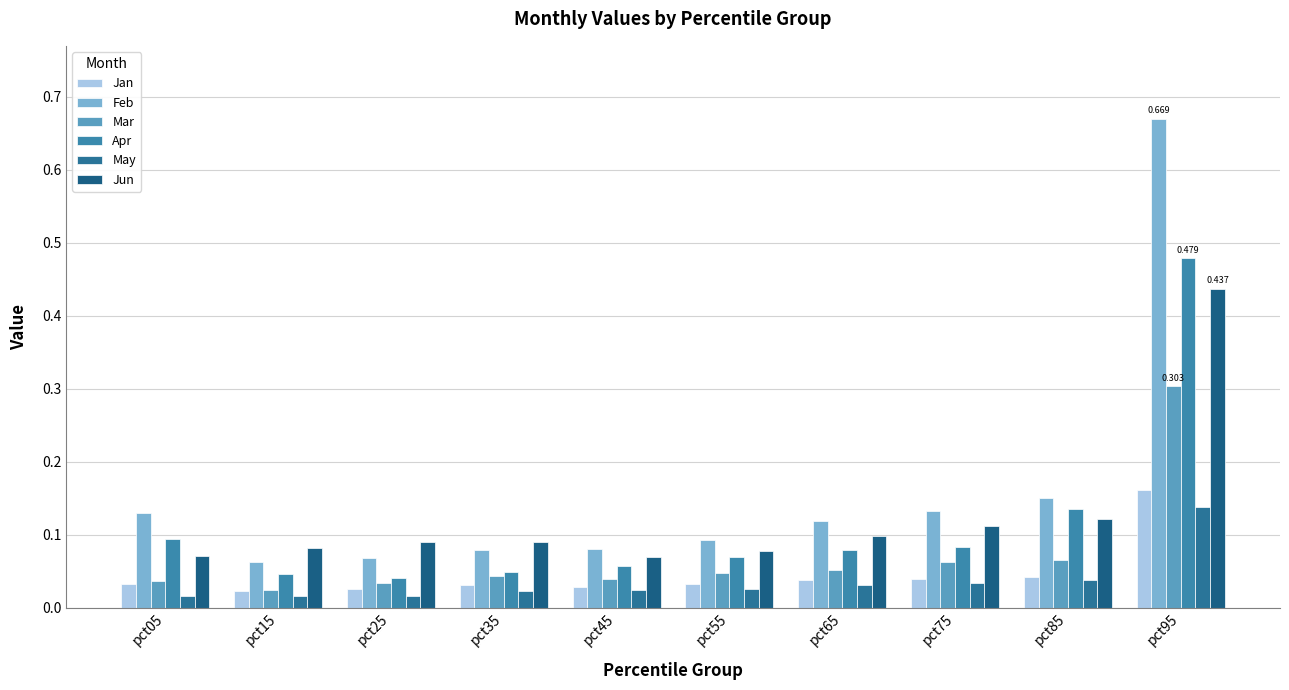

How many groups of bars are there?

10